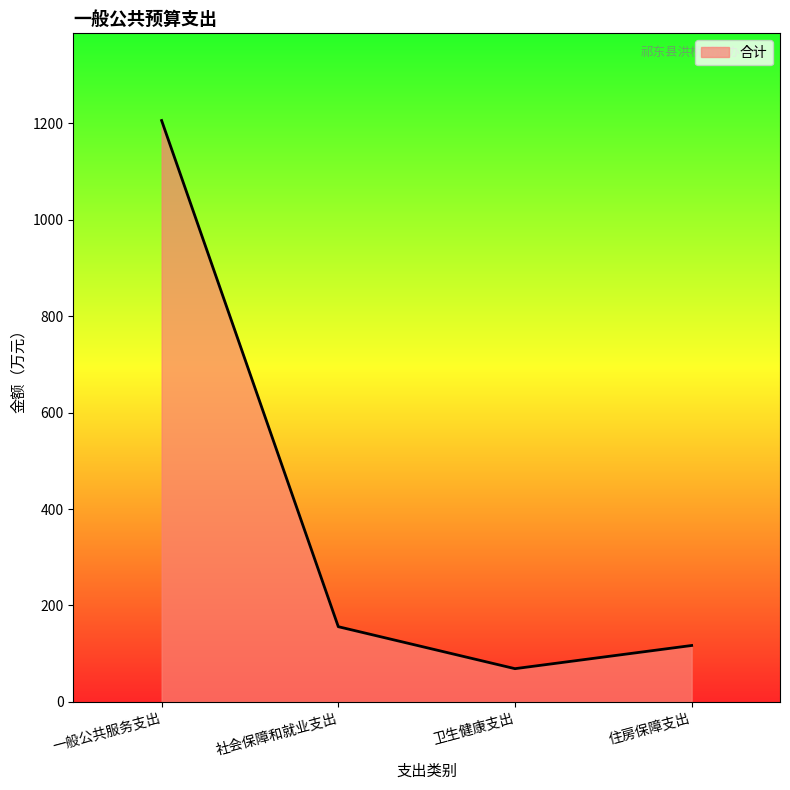

True or false: the data shows 1206.0 at 一般公共服务支出.

True